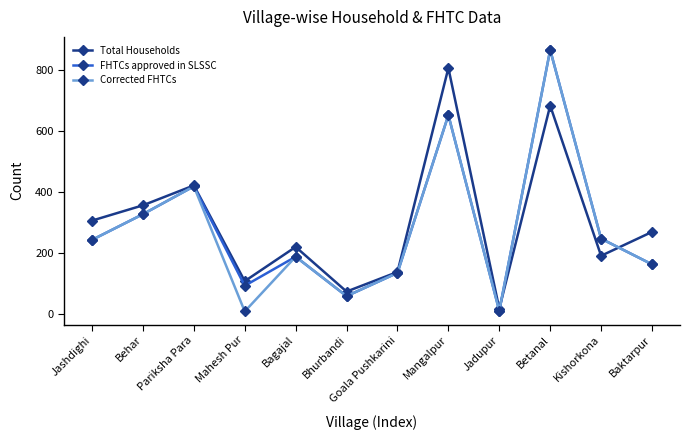

True or false: Corrected FHTCs has more than 0 interior local peaks.

True